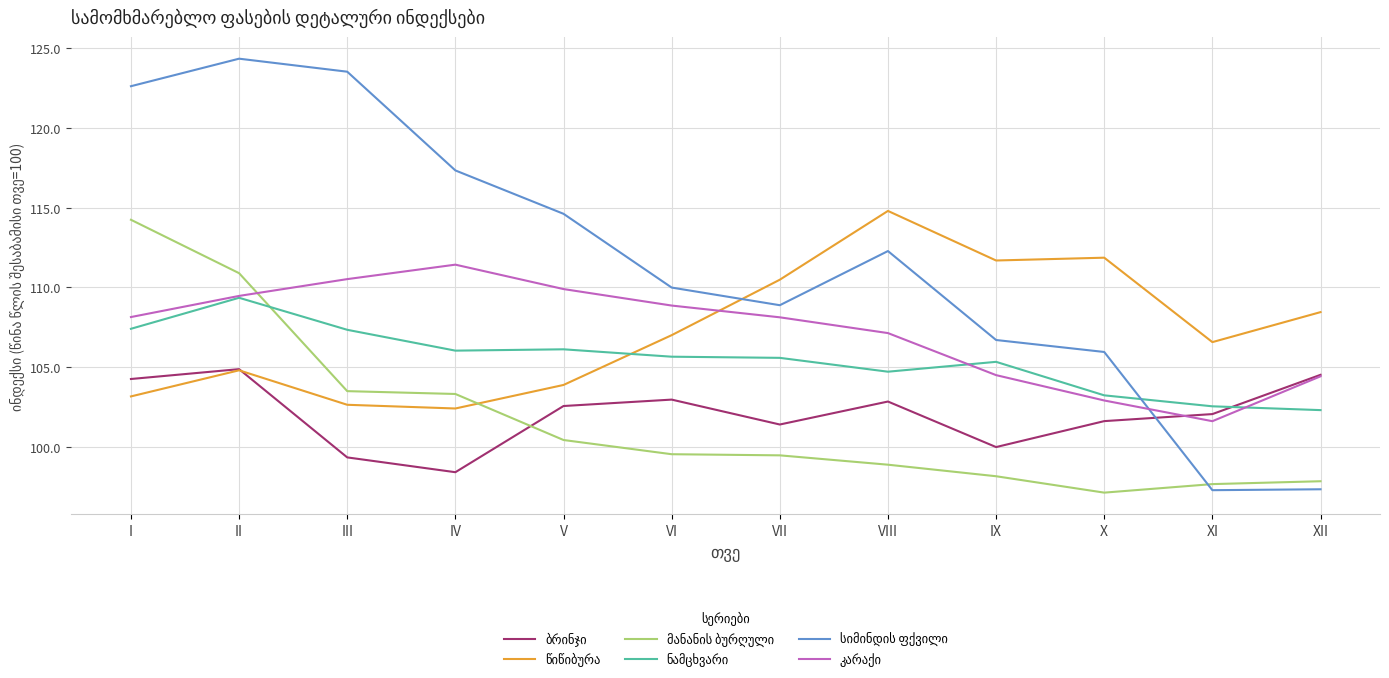

What is the spread (max minus min) of values at III?

24.2